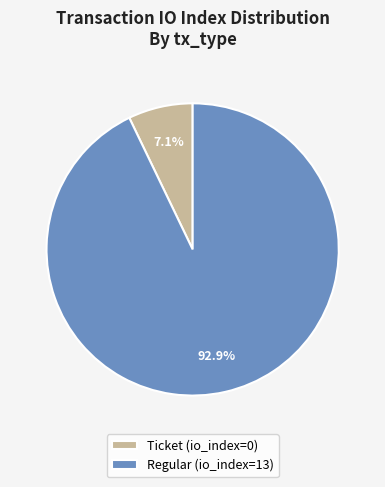

How many segments does this pie chart have?

2